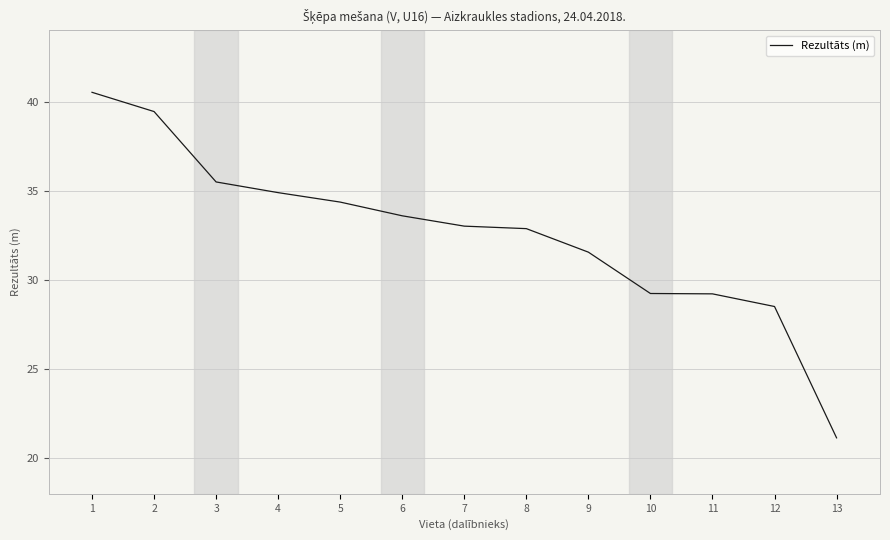

The chart shows a value of 39.5 at 2. True or false?

True